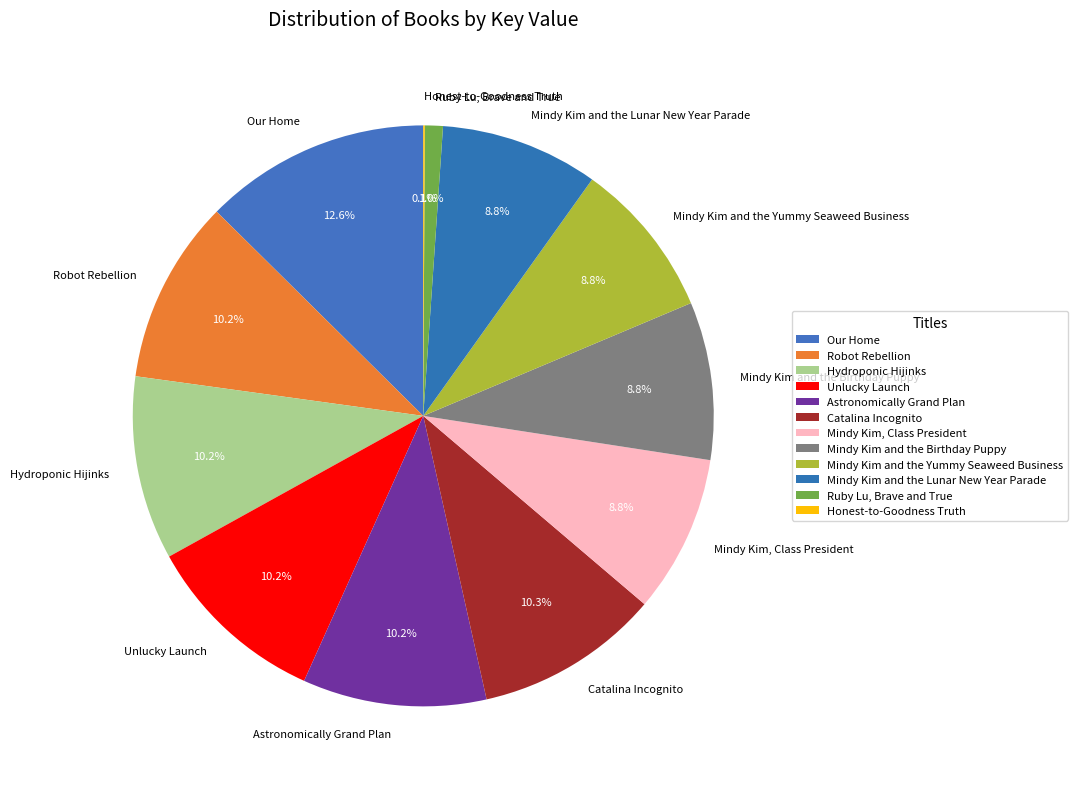

Combined, what portion of the pie is Unlucky Launch and Mindy Kim and the Birthday Puppy?

19.0%